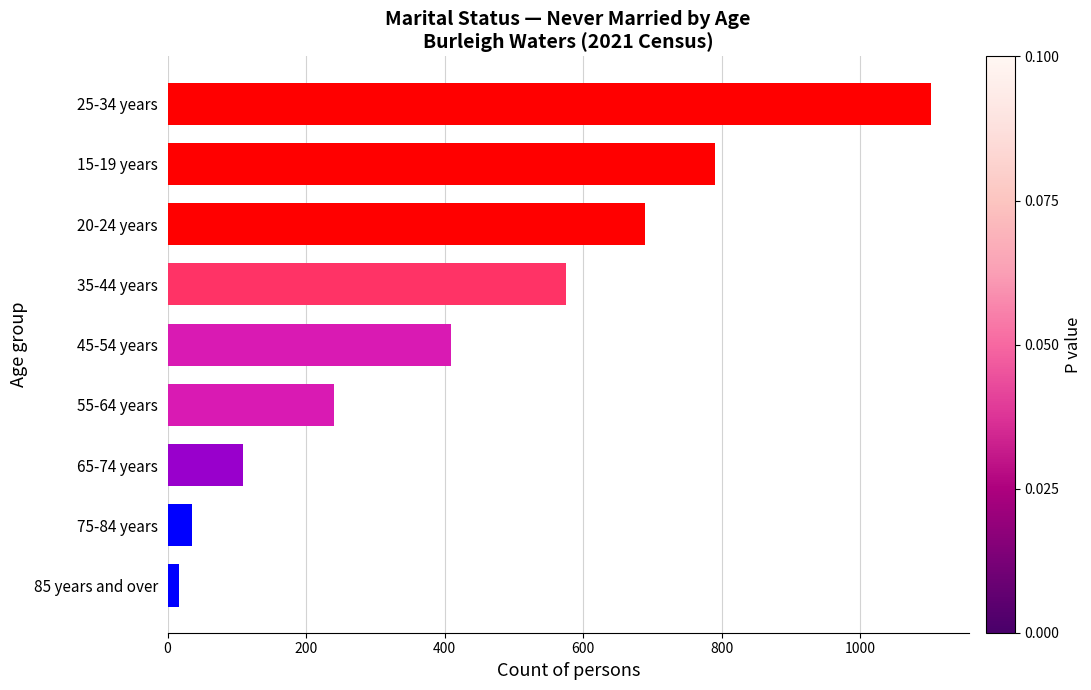

List the labels in order of value, smallest first.

85 years and over, 75-84 years, 65-74 years, 55-64 years, 45-54 years, 35-44 years, 20-24 years, 15-19 years, 25-34 years